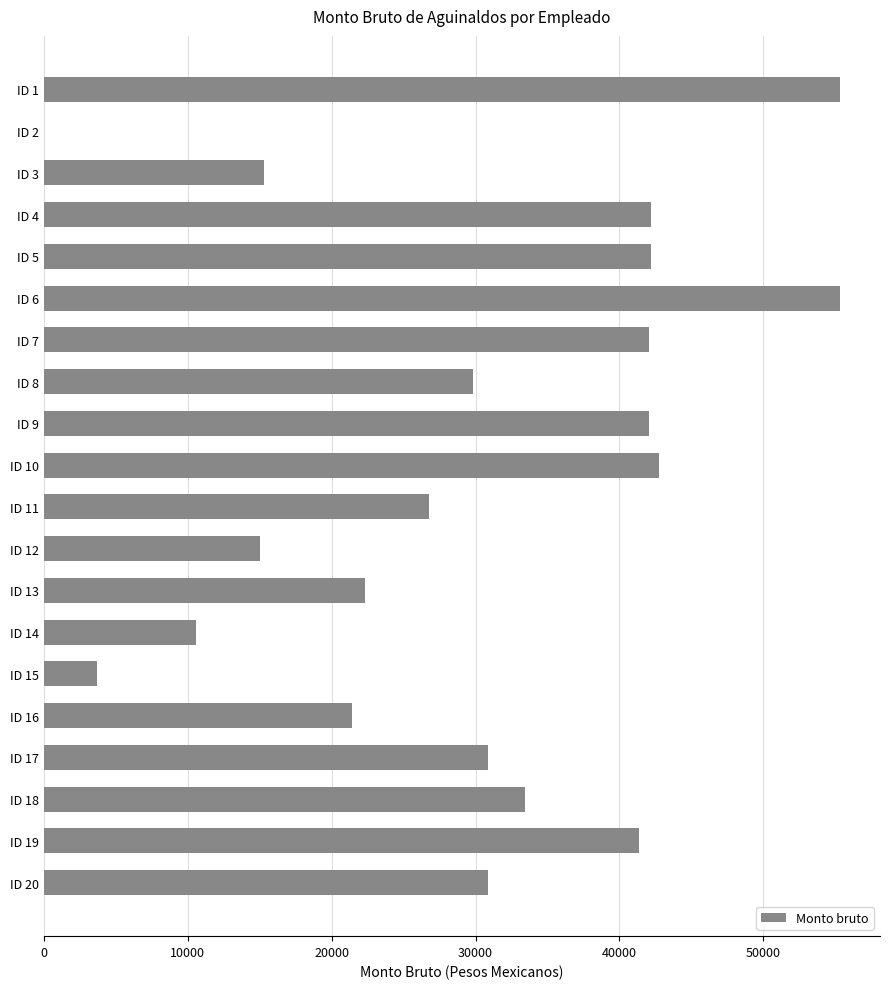

What is the sum of all values?

603353.1